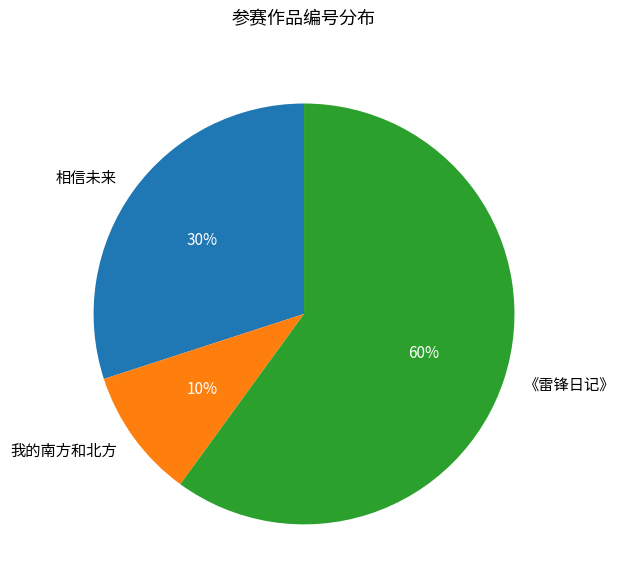

Which category has the biggest portion of the pie?

《雷锋日记》